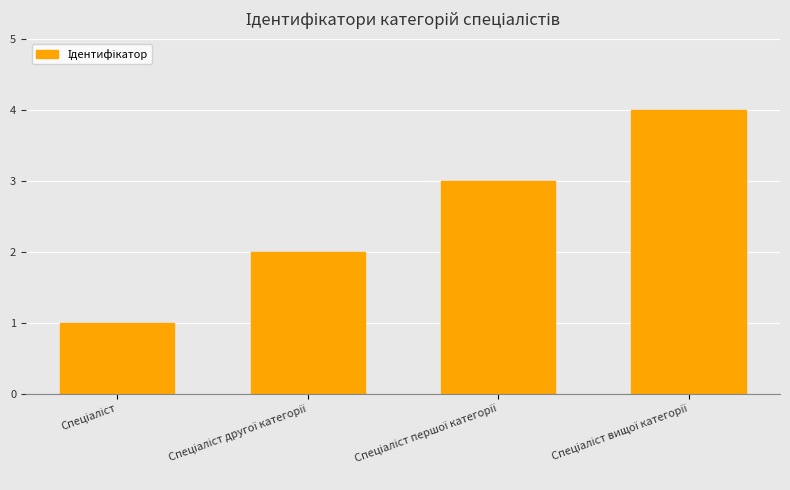

What is the sum of all values?

10